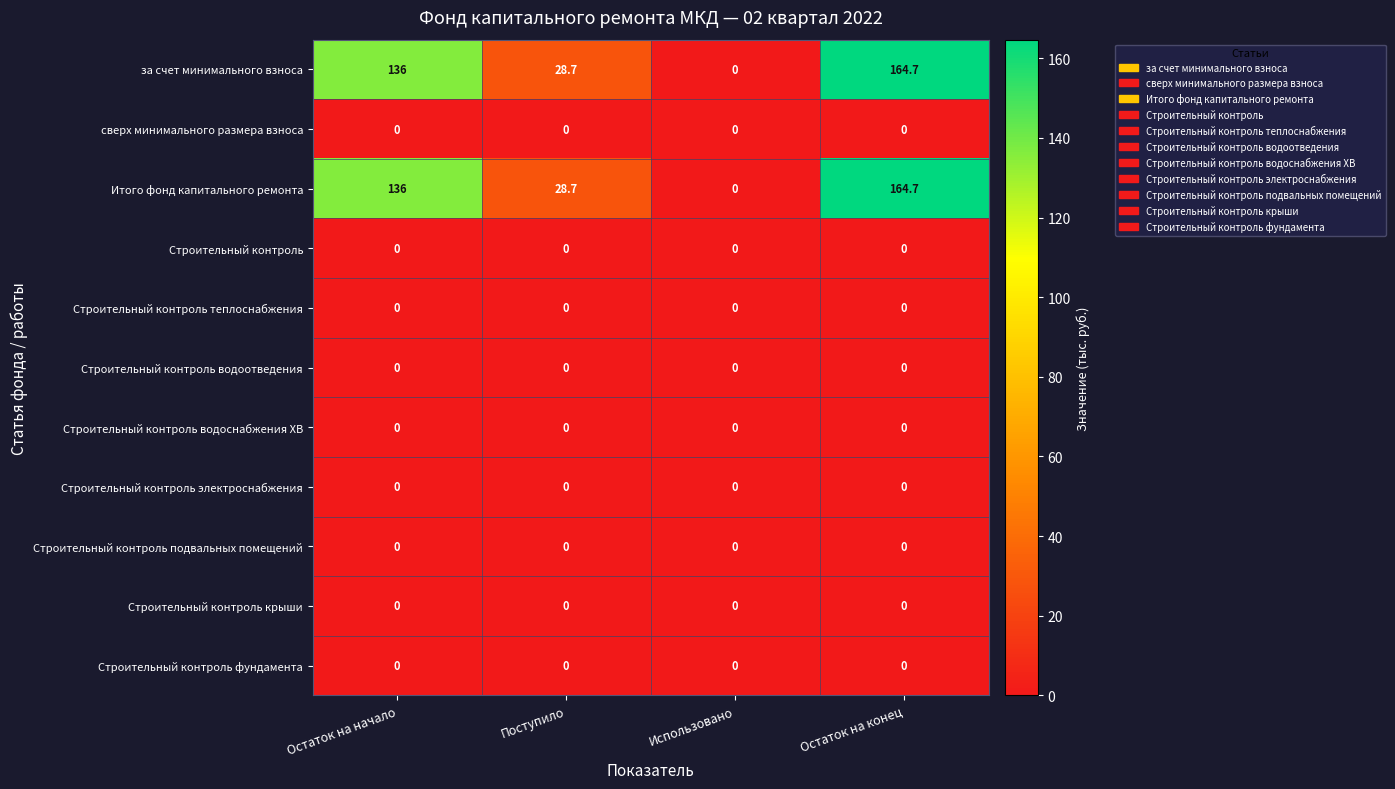

Is it true that за счет минимального взноса equals 0.0 at Использовано?

True